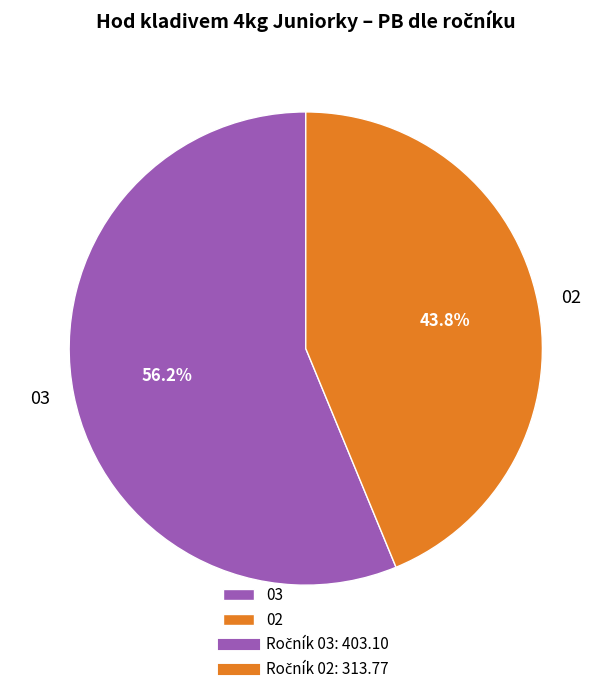

Combined, do 03 and 02 account for over 50%?

Yes